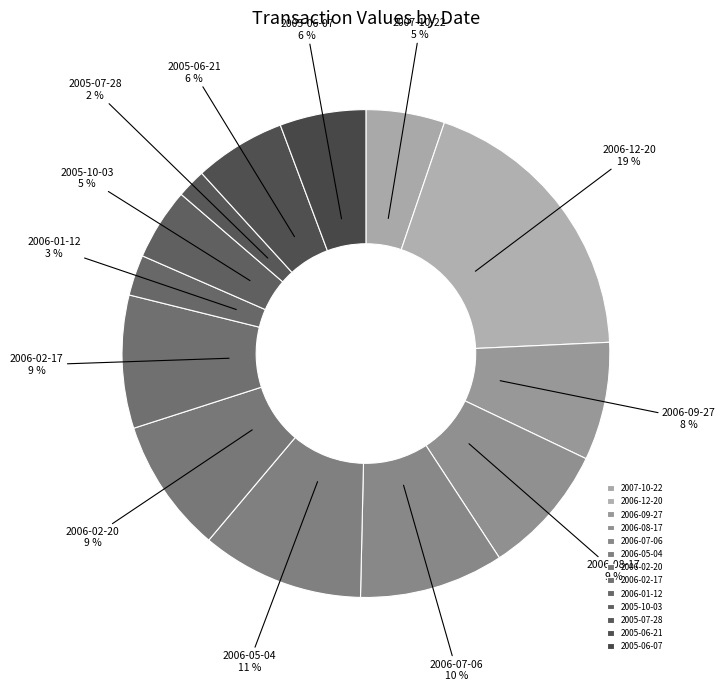

Is it true that 2006-08-17 is 9% of the pie?

True